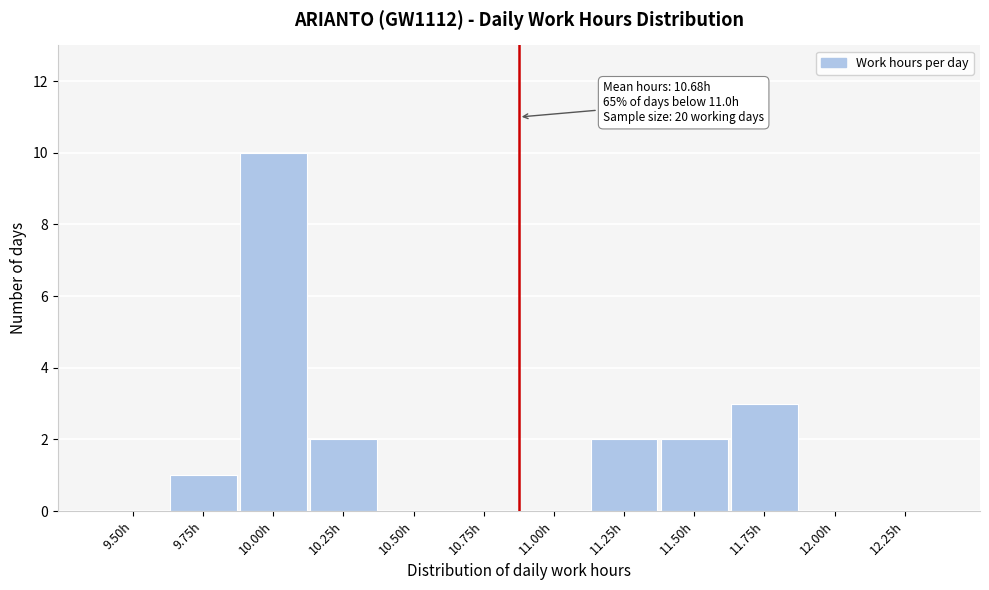

What is the sum of all values?

20